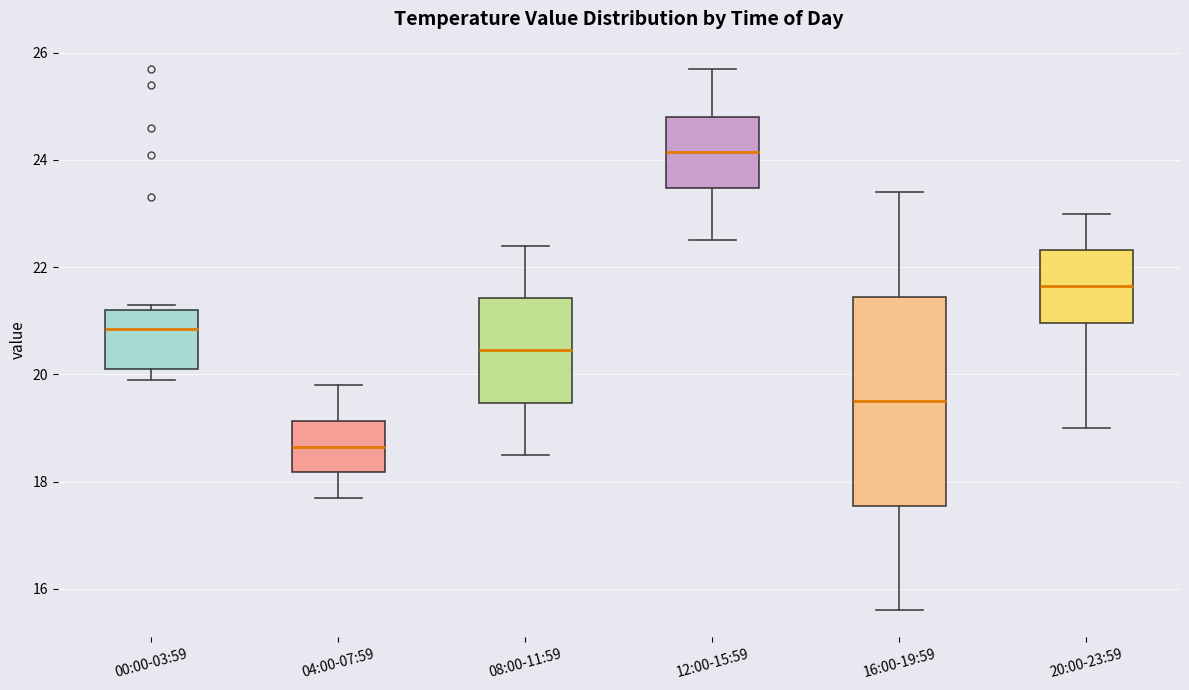

Reading left to right, read every box against the y-axis: the position of its median line, the range the box covers, and the ends of its whiskers. The values are not printed on the chart, so give them approximately, as read against the axis.

00:00-03:59: median 20.8, box 20.2 to 21.2, whiskers 20.0 to 21.4
04:00-07:59: median 18.6, box 18.2 to 19.2, whiskers 17.8 to 19.8
08:00-11:59: median 20.4, box 19.4 to 21.4, whiskers 18.6 to 22.4
12:00-15:59: median 24.2, box 23.4 to 24.8, whiskers 22.6 to 25.8
16:00-19:59: median 19.6, box 17.6 to 21.4, whiskers 15.6 to 23.4
20:00-23:59: median 21.6, box 21.0 to 22.4, whiskers 19.0 to 23.0